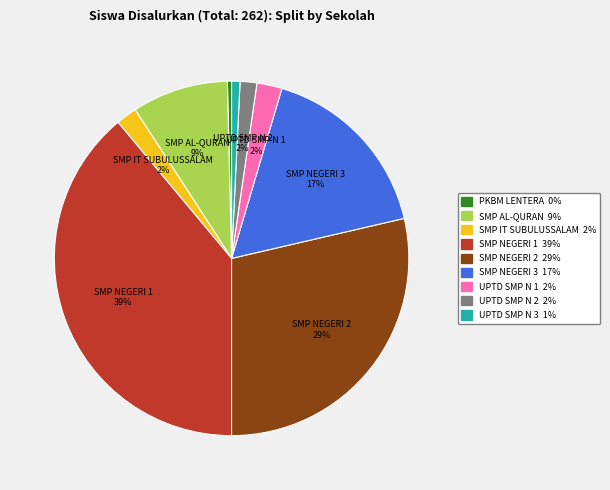

Is there a majority slice in this chart?

No